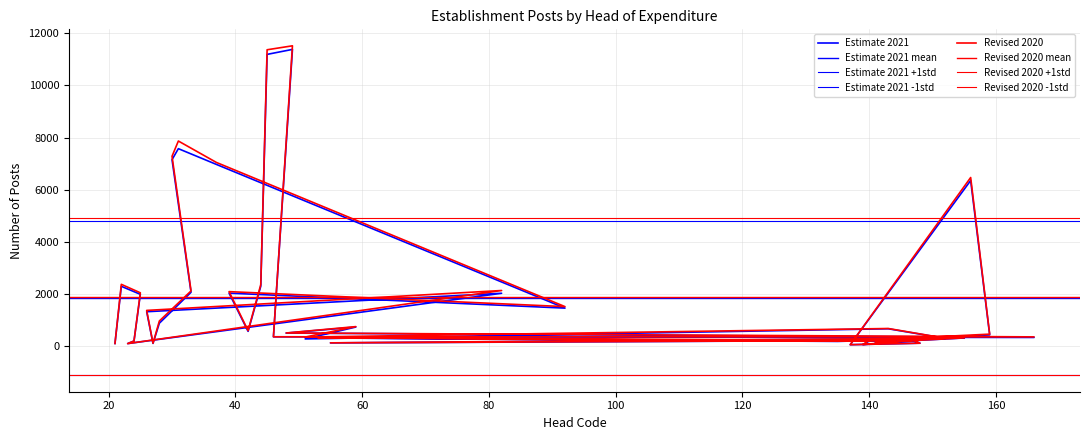

The Revised 2020 series shows 198 at 148. True or false?

False